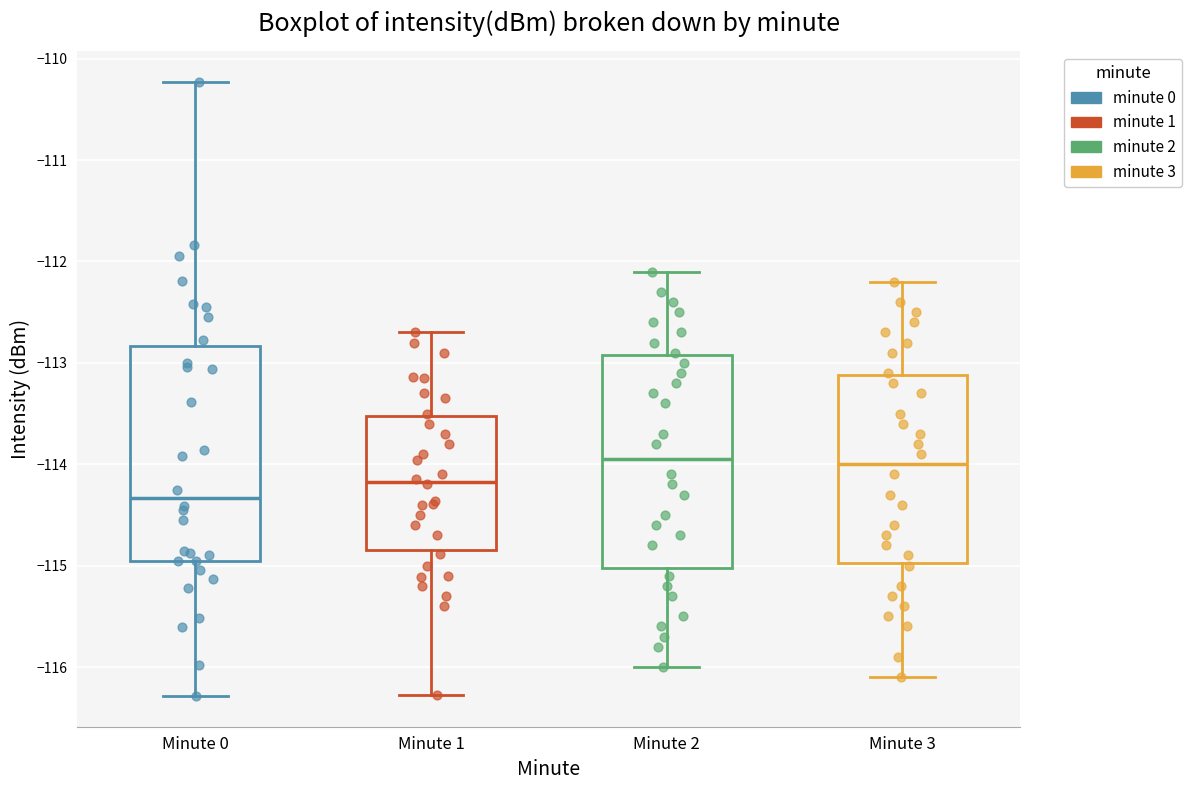

Reading left to right, transcribe this box plot: for each box, give where its median line is, the range the box spans, and where its two whiskers end, as read against the y-axis. The values are not printed on the chart, so give them approximately, as read against the axis.

Minute 0: median -114.3, box -115.0 to -112.8, whiskers -116.3 to -110.2
Minute 1: median -114.2, box -114.8 to -113.5, whiskers -116.3 to -112.7
Minute 2: median -113.9, box -115.0 to -112.9, whiskers -116.0 to -112.1
Minute 3: median -114.0, box -115.0 to -113.1, whiskers -116.1 to -112.2